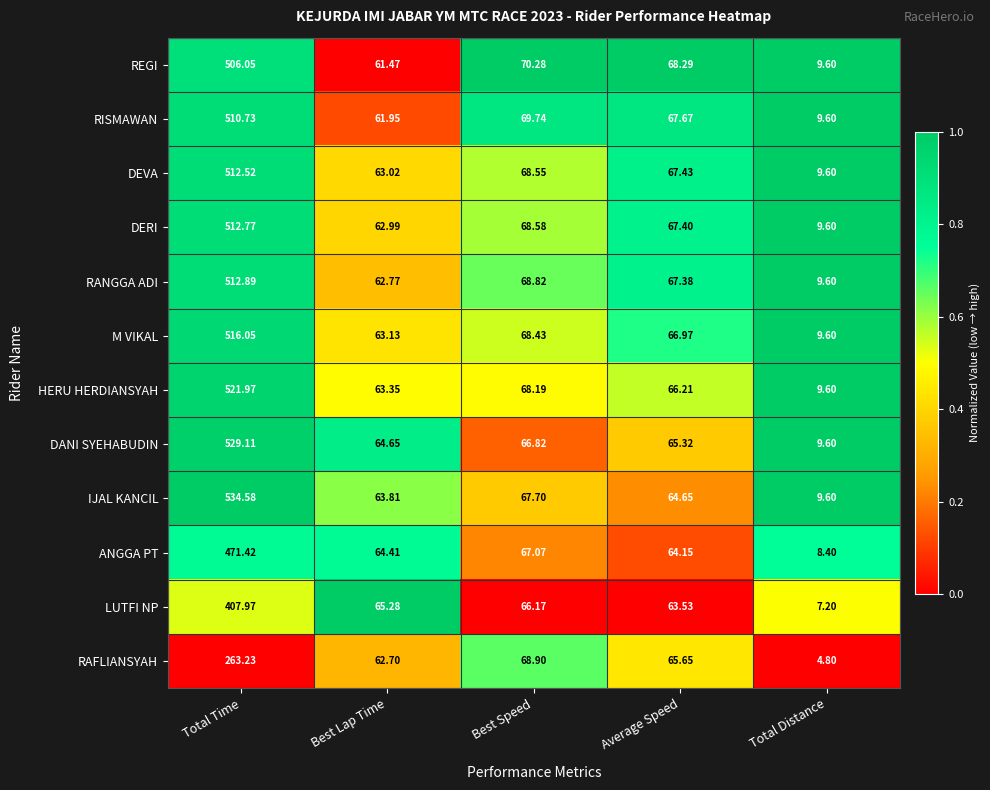

Which series has the widest spread of values?

IJAL KANCIL